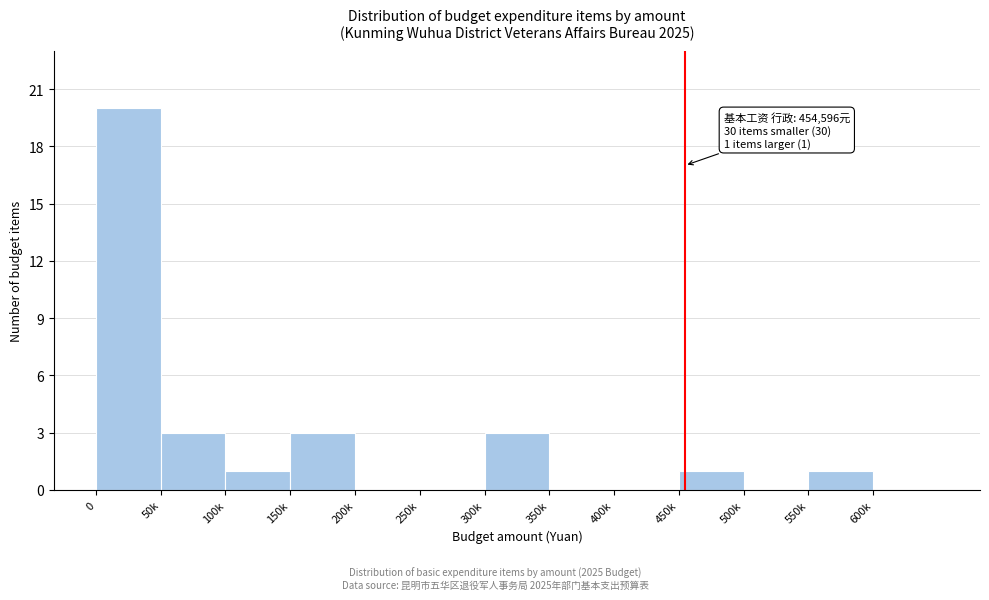

Reading left to right, transcribe all the data shown in this chart.

0=20	50k=3	100k=1	150k=3	200k=0	250k=0	300k=3	350k=0	400k=0	450k=1	500k=0	550k=1	600k=0